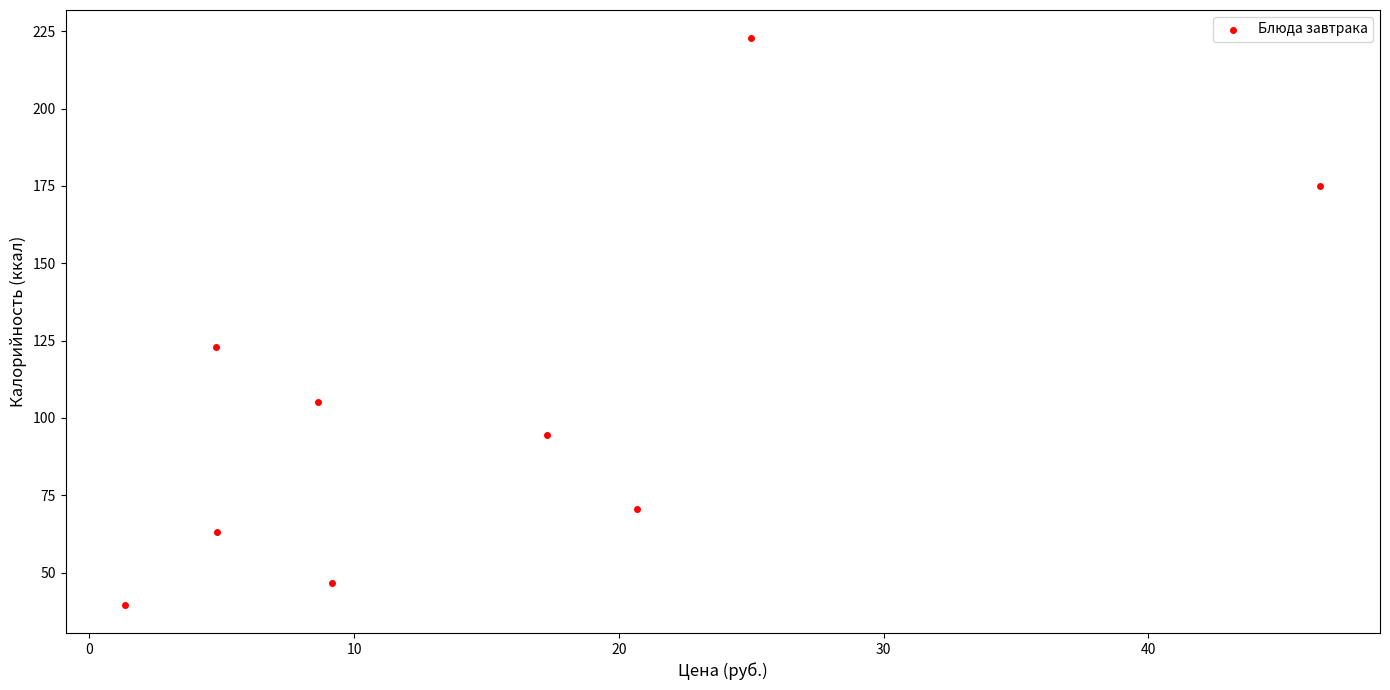

What is the range of X values (max minus min)?

45.1